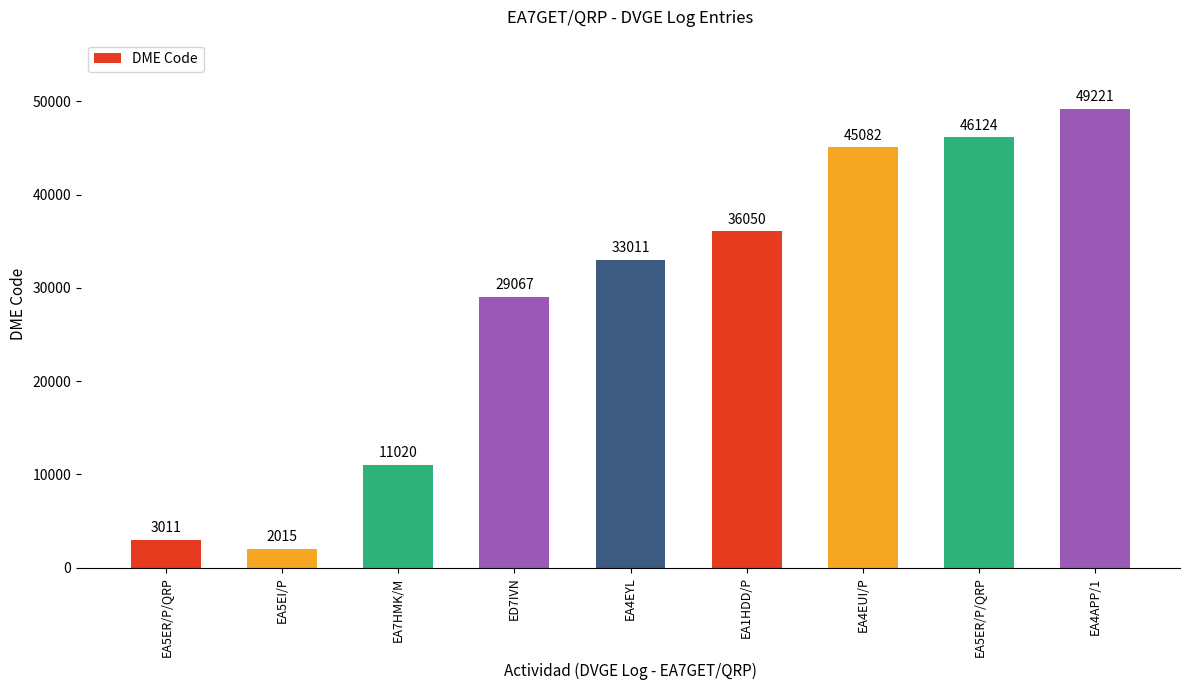

Count the number of data series in this chart.

1